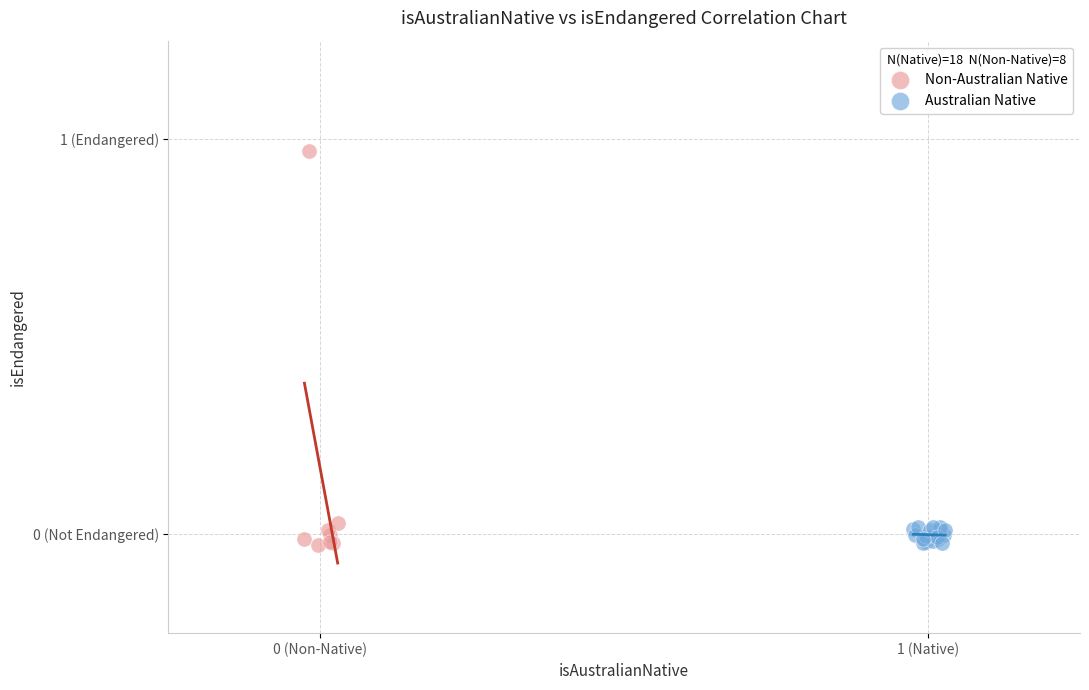

Which series has the widest spread of Y values?

Non-Australian Native